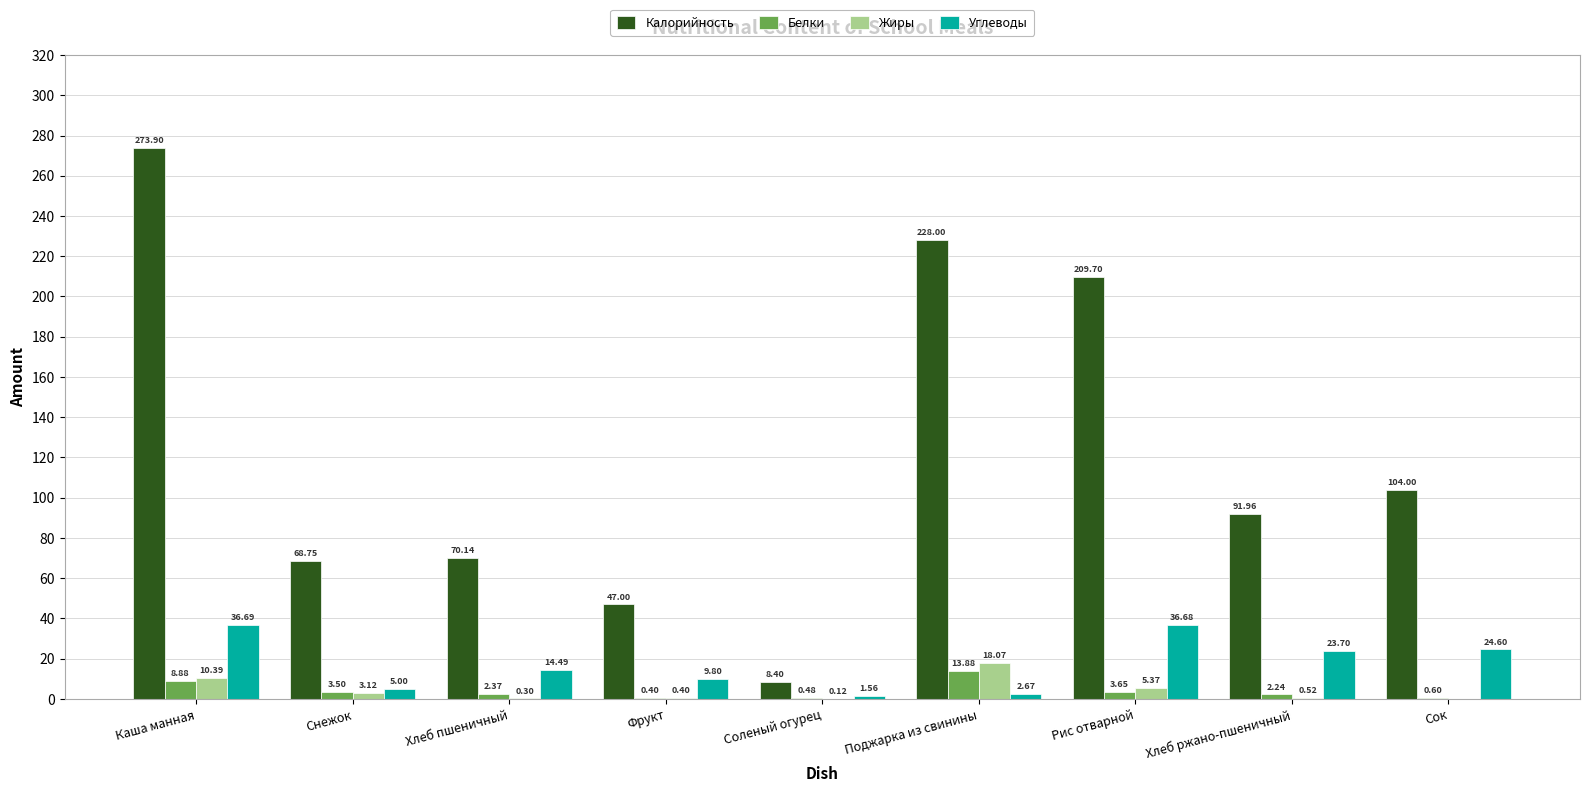

What is the total value across all series at Рис отварной?

255.4